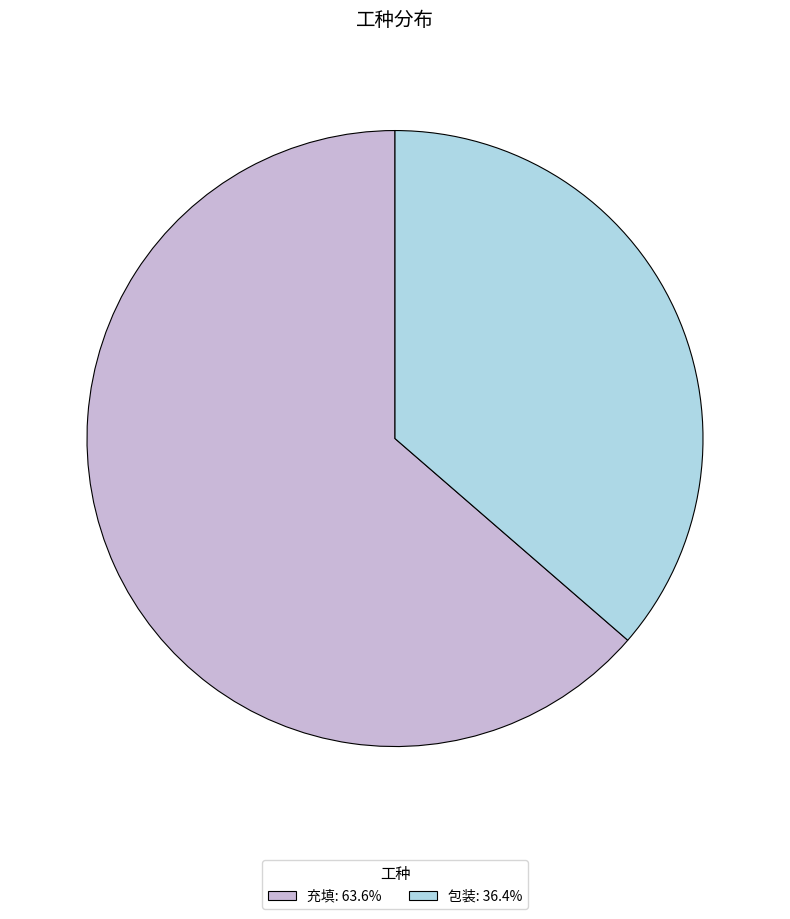

Rank the categories by value from highest to lowest.

充填, 包装